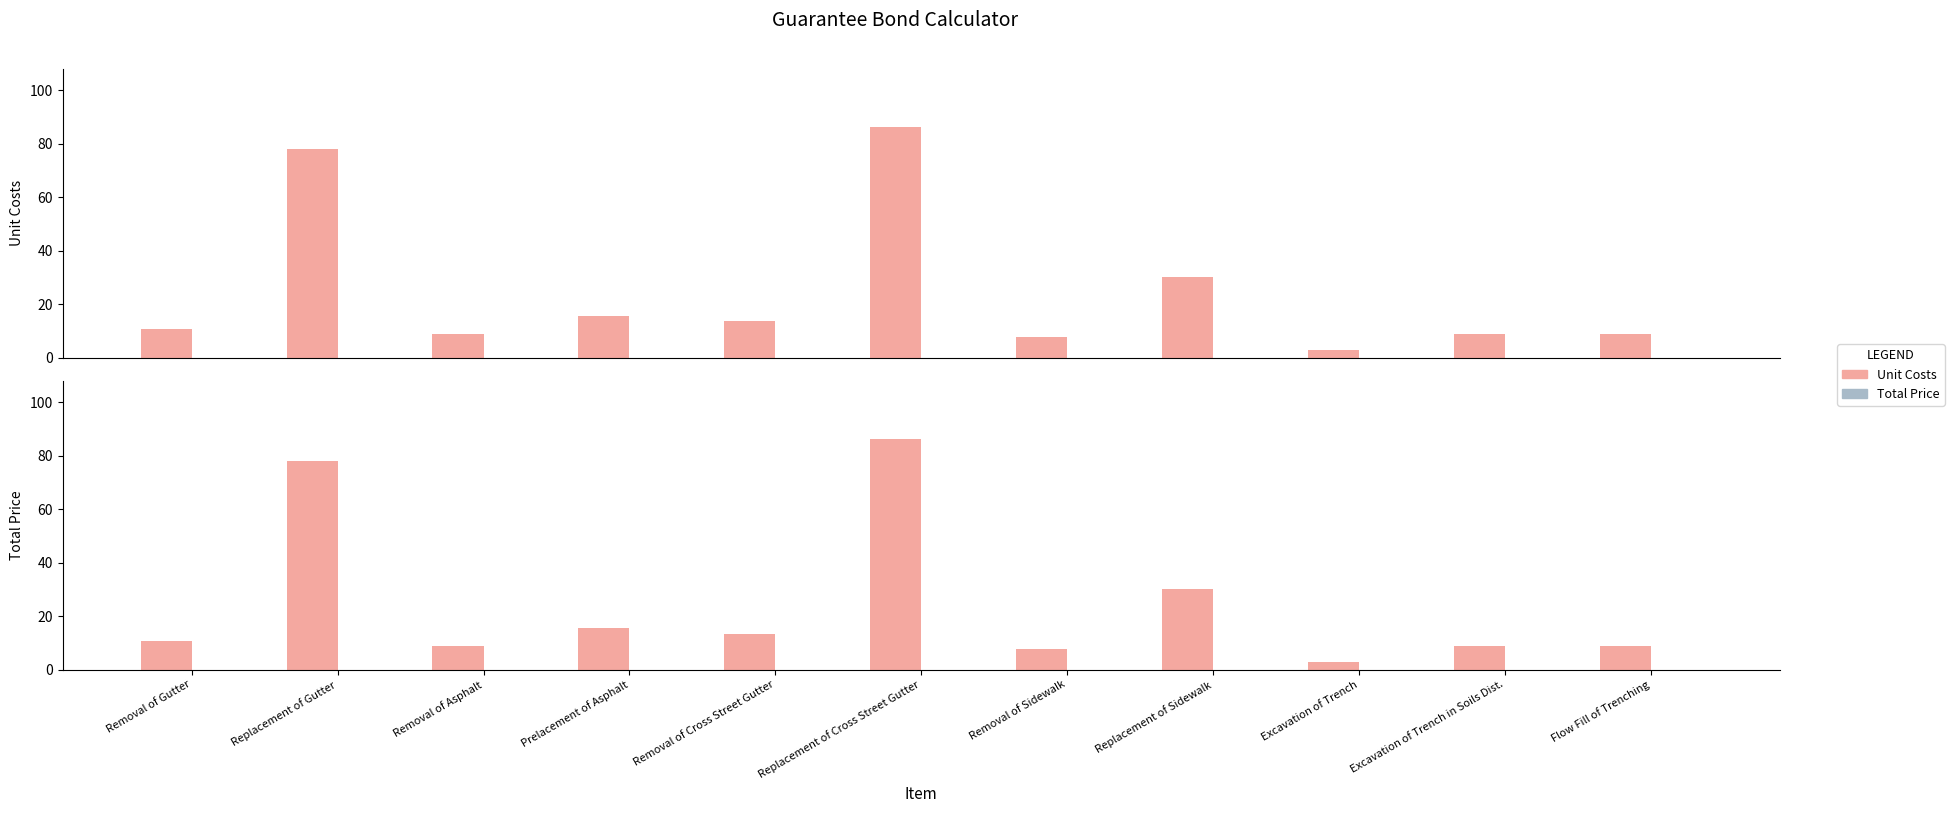

Is it true that Unit Costs equals 15.6 at Prelacement of Asphalt?

True